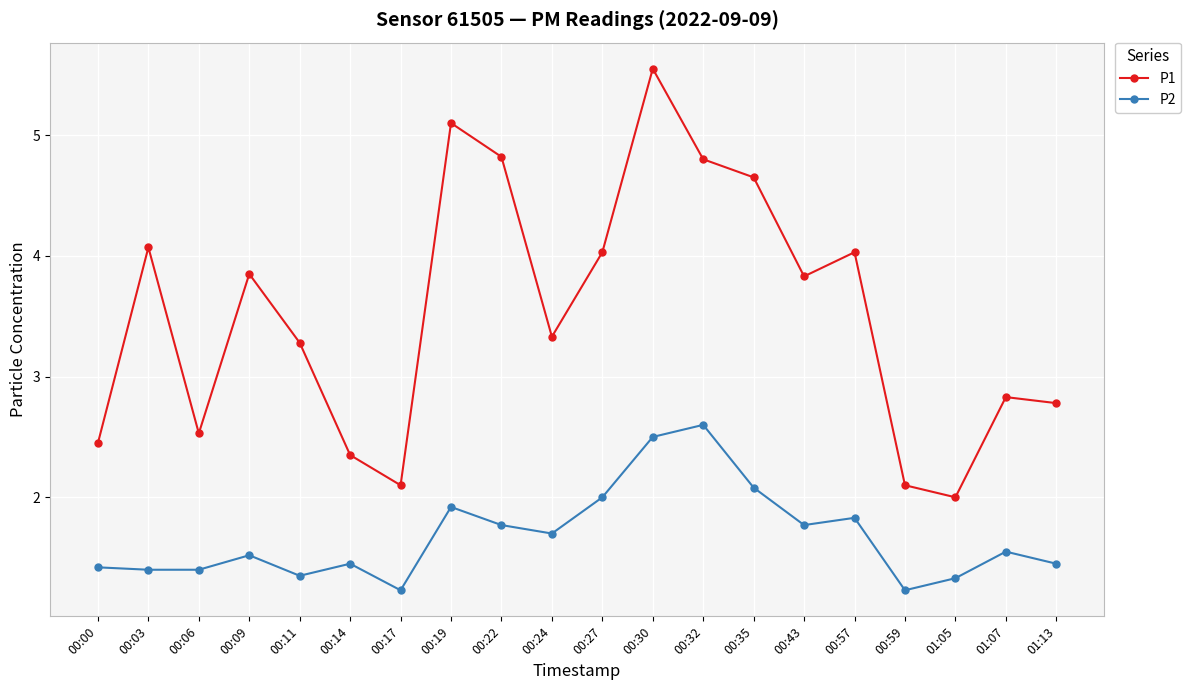

What is the difference between the highest and lowest values at 00:03?

2.7